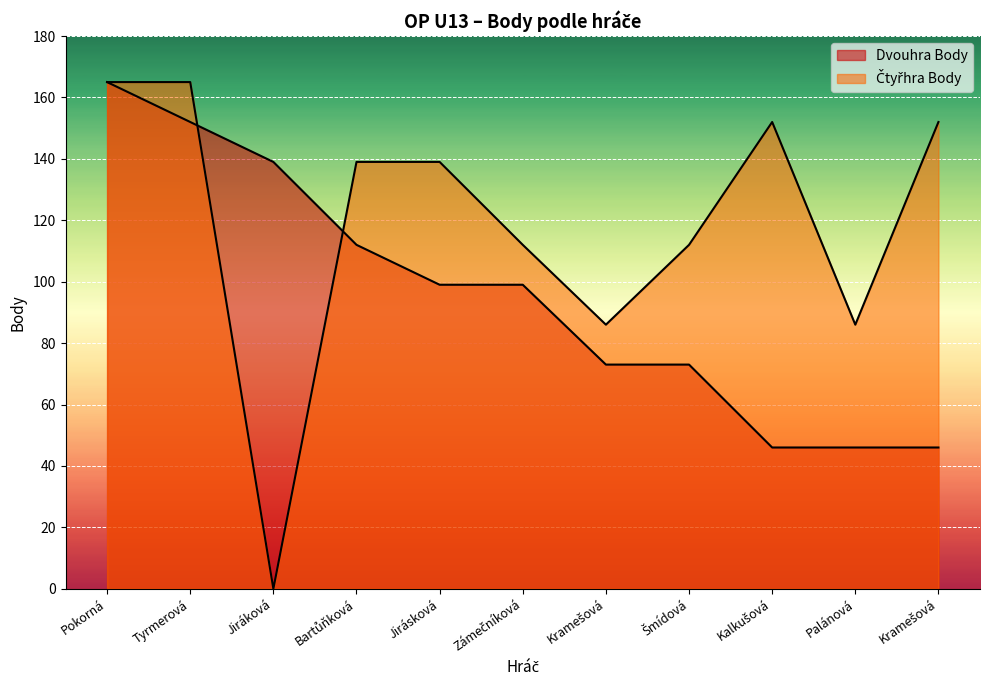

At which label does Čtyřhra Body first exceed 139?

Pokorná